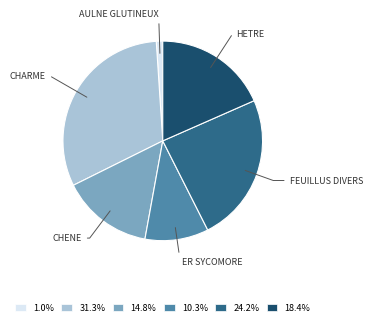

Is the sum of 14.8% and 24.2% greater than half?

No